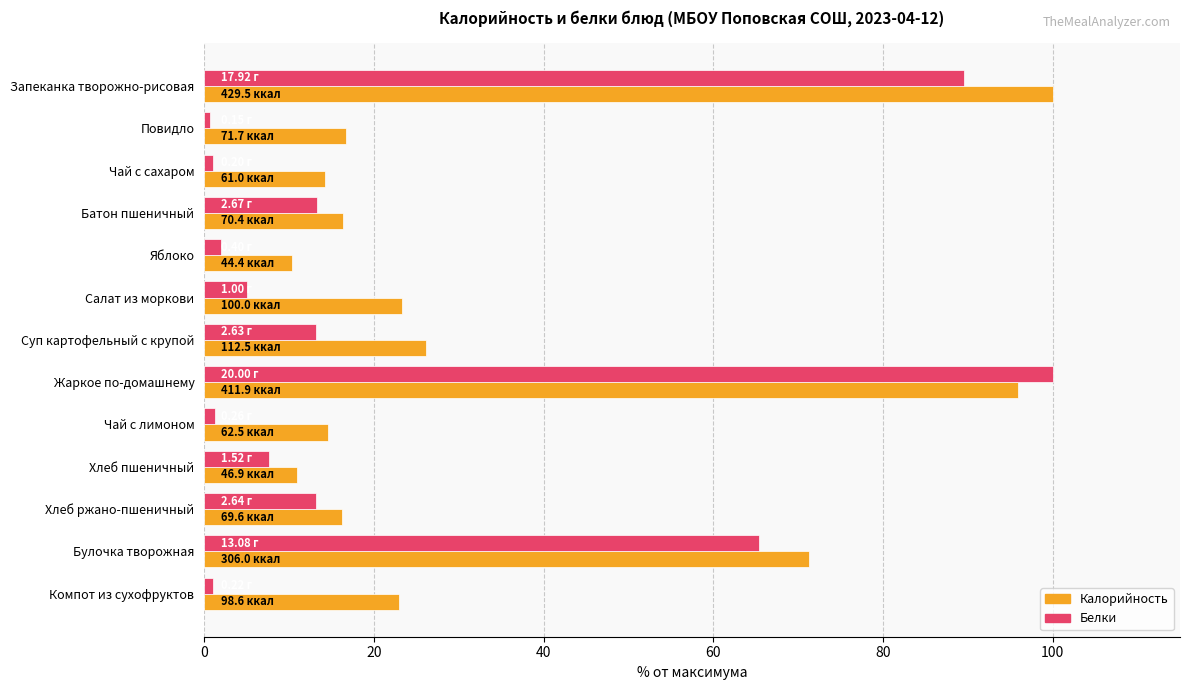

Rank the series by their average value, from highest to lowest.

Калорийность, Белки